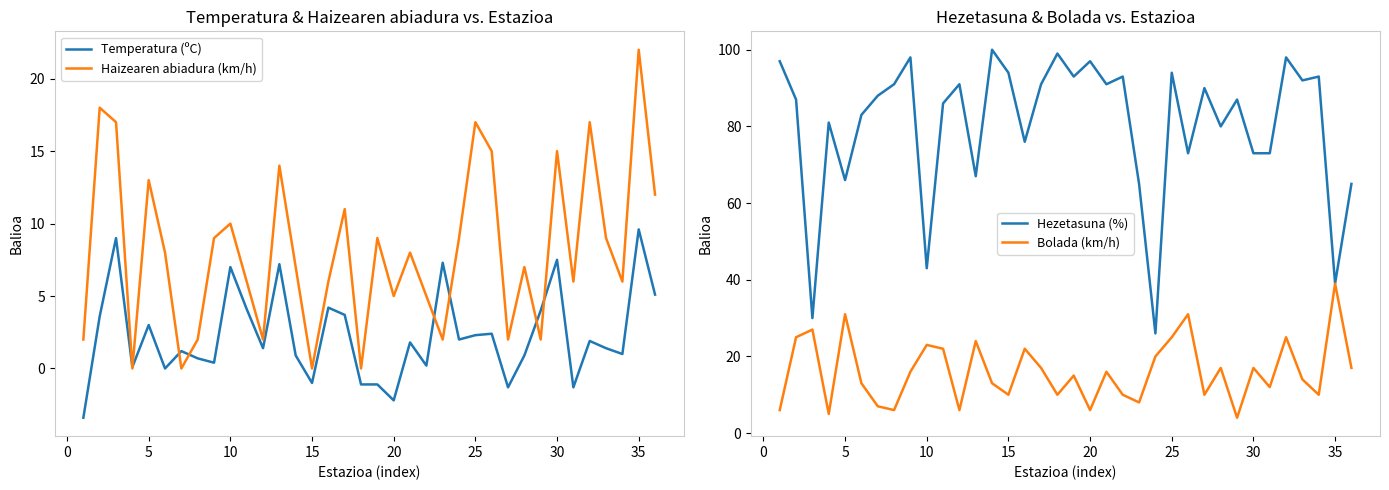

At which label does Haizearen abiadura (km/h) reach its peak?

35